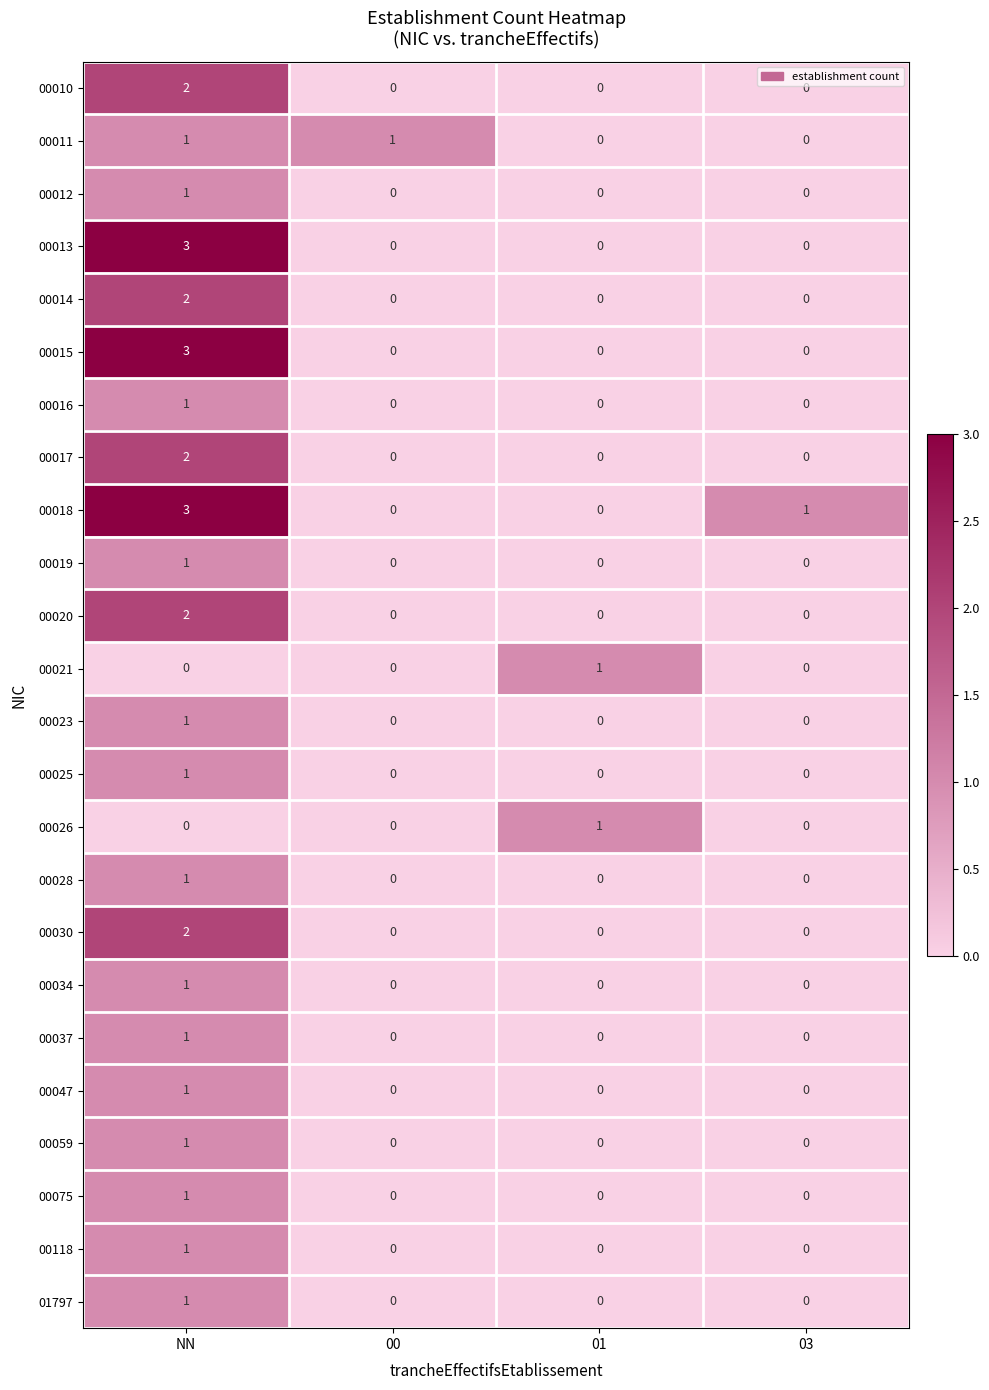

At how many categories does at least one series exceed 2?

1